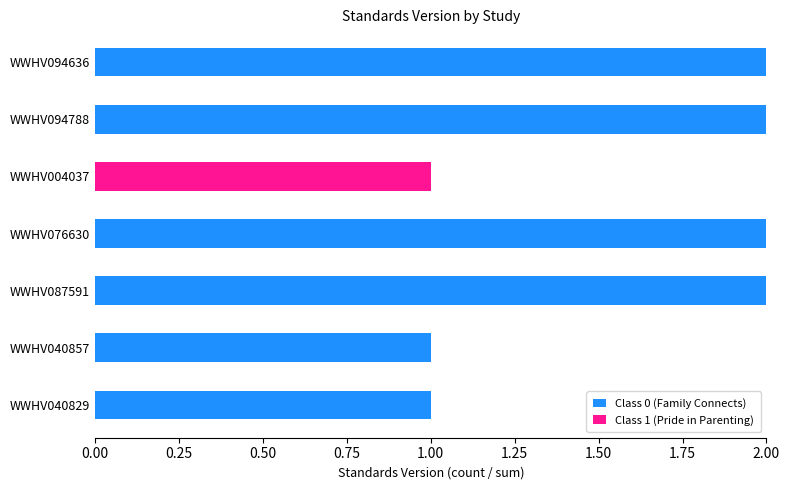

True or false: Class 0 (Family Connects) has a value of 2 at WWHV040857.

False